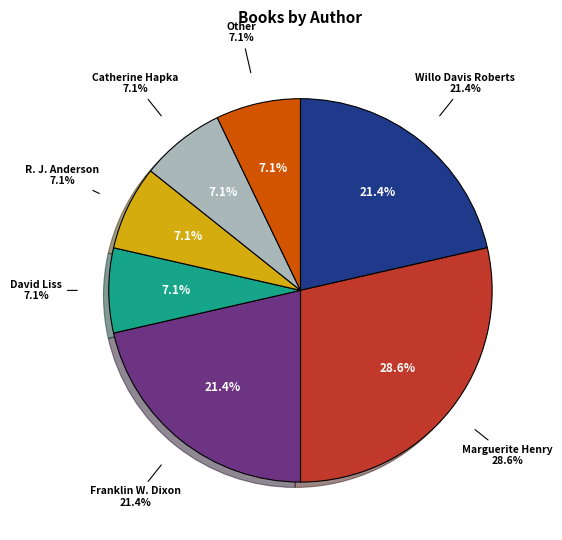

What percentage is the David Liss slice, to the nearest percent?

7%